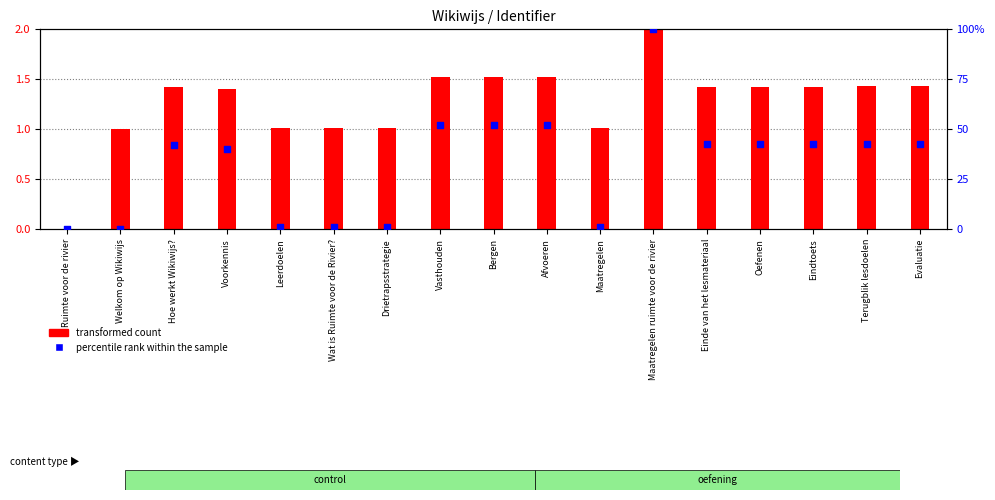

Which series has the widest spread of Y values?

percentile rank within the sample